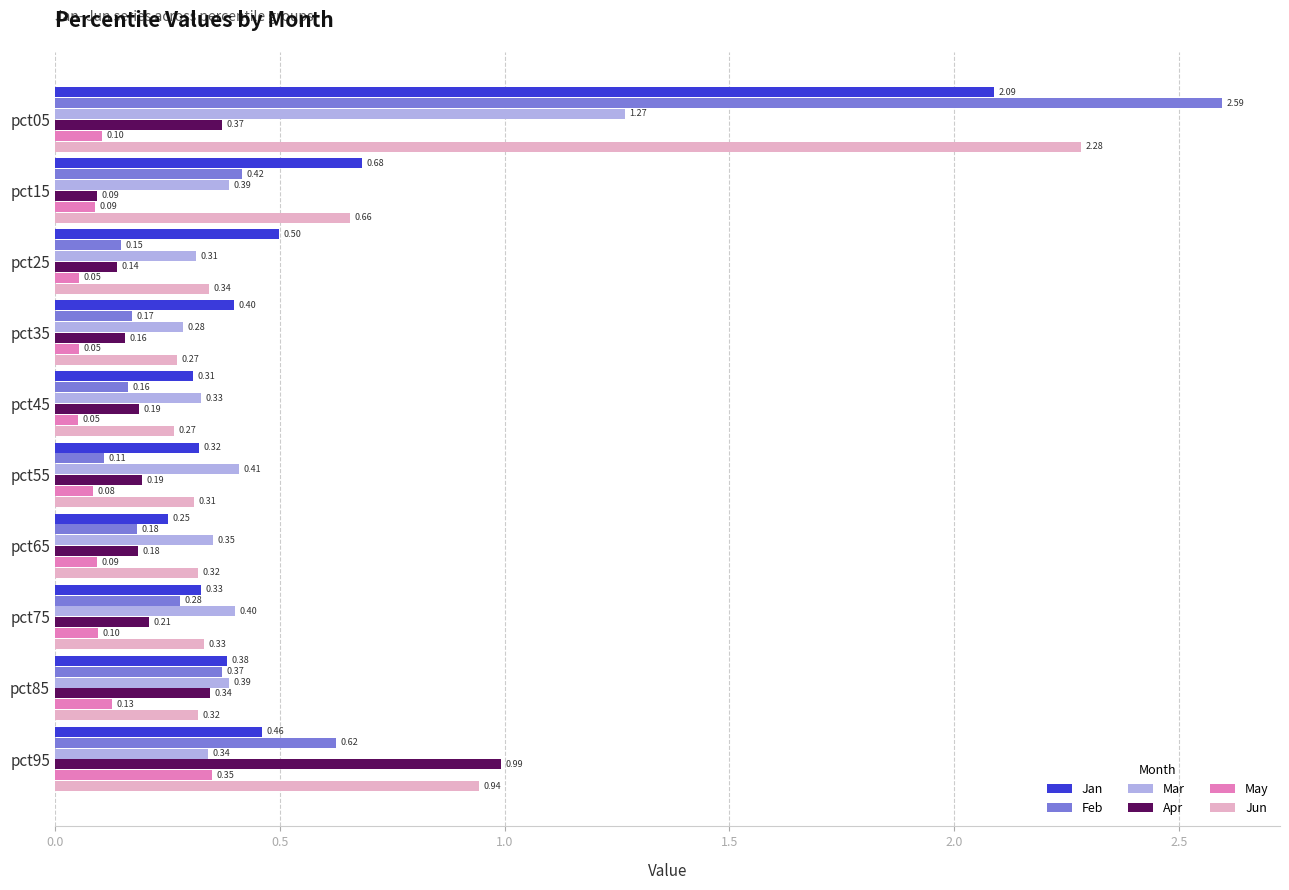

Between pct55 and pct95, which series saw the biggest shift?

Apr